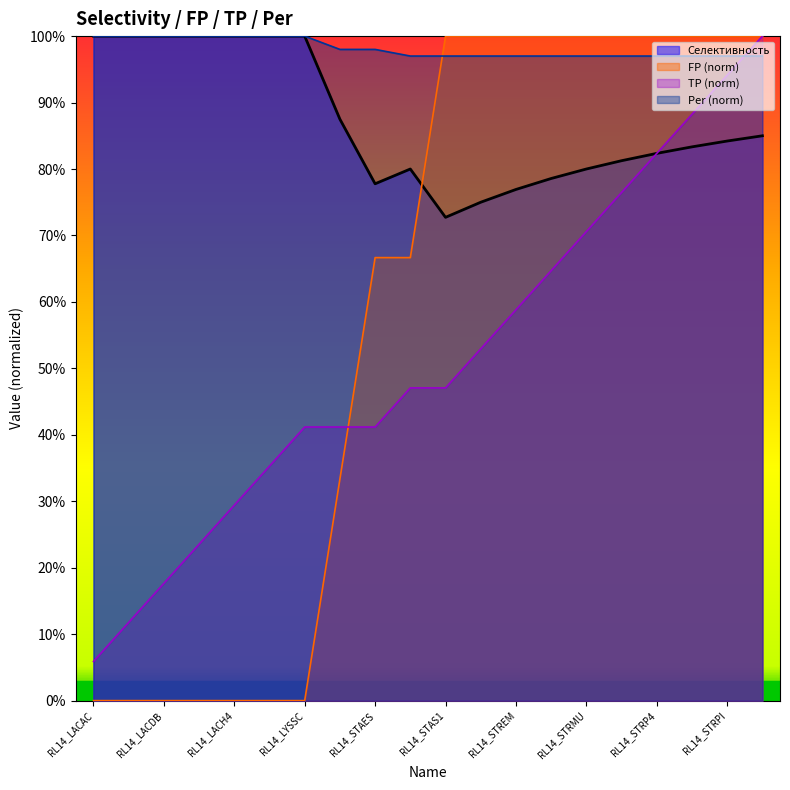

Which series changed the most between RL14_STAEQ and RL14_STRP7?

FP